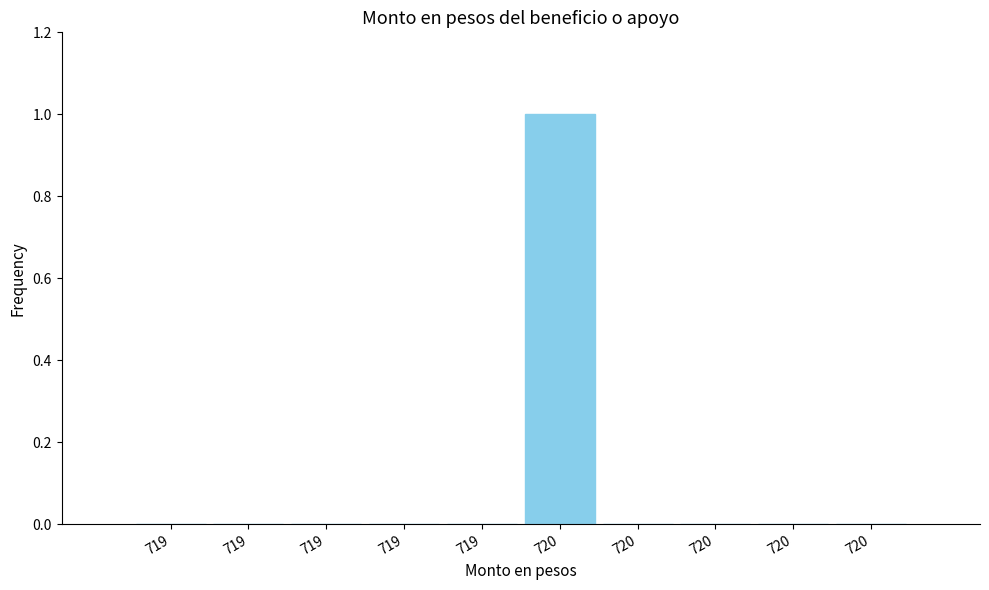

How many series are shown in this chart?

1